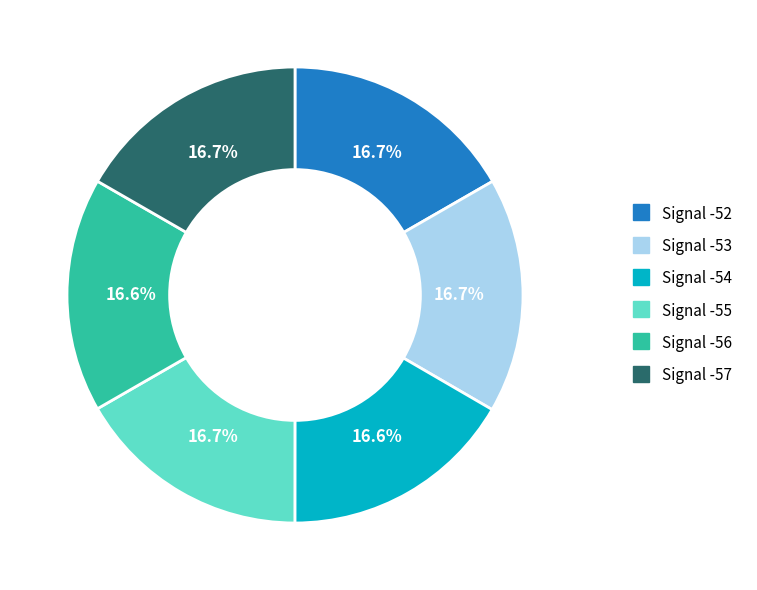

Does any single category account for the majority?

No